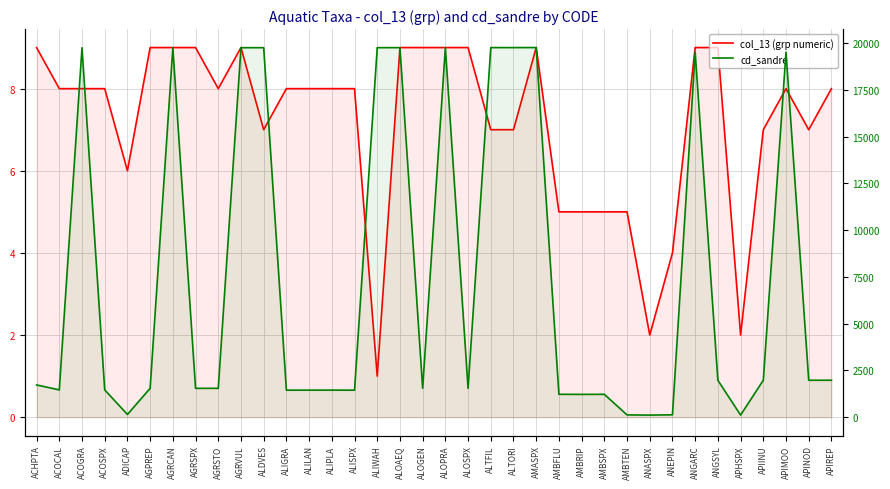

What is the sum of all cd_sandre values?

266878